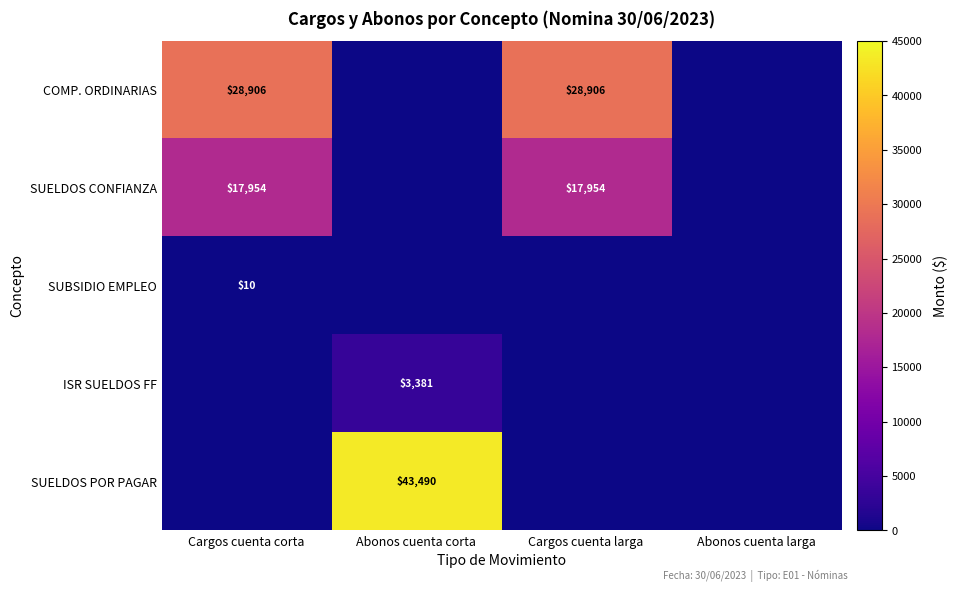

Which label corresponds to the smallest value in the chart?

Abonos cuenta corta